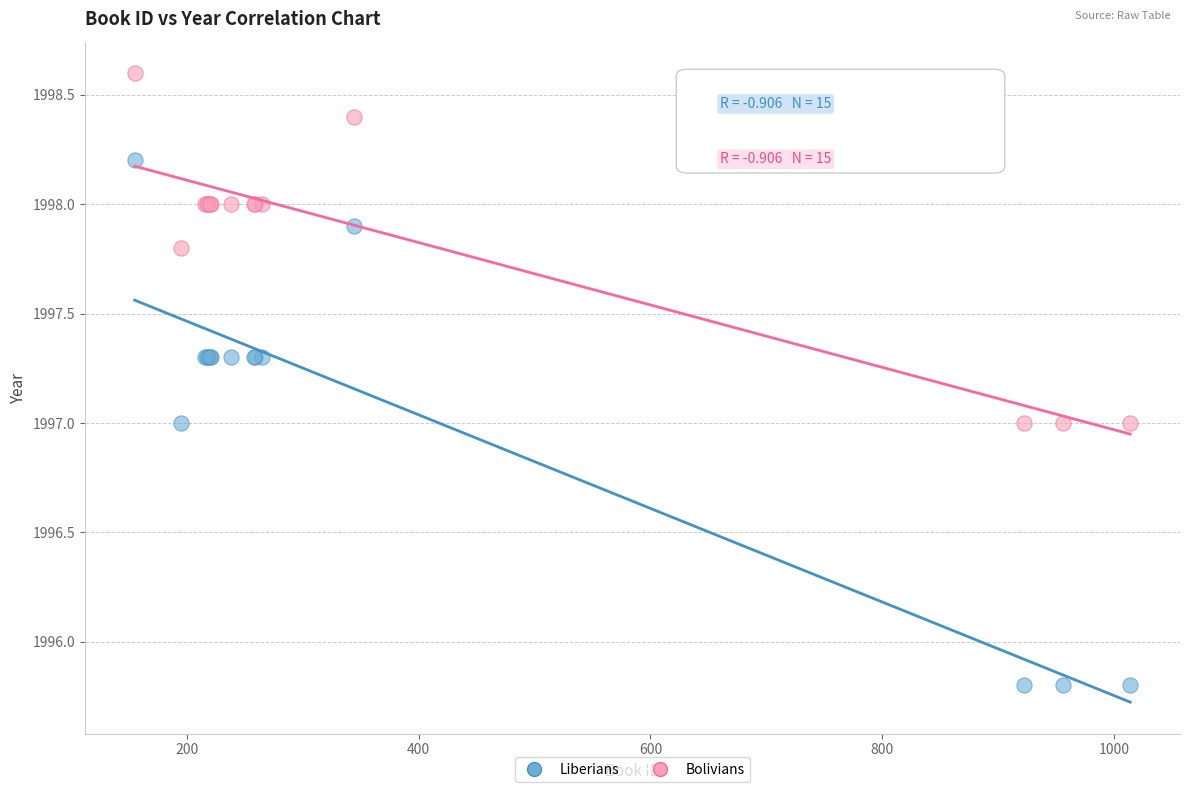

What are all the series names shown in the legend?

Liberians, Bolivians